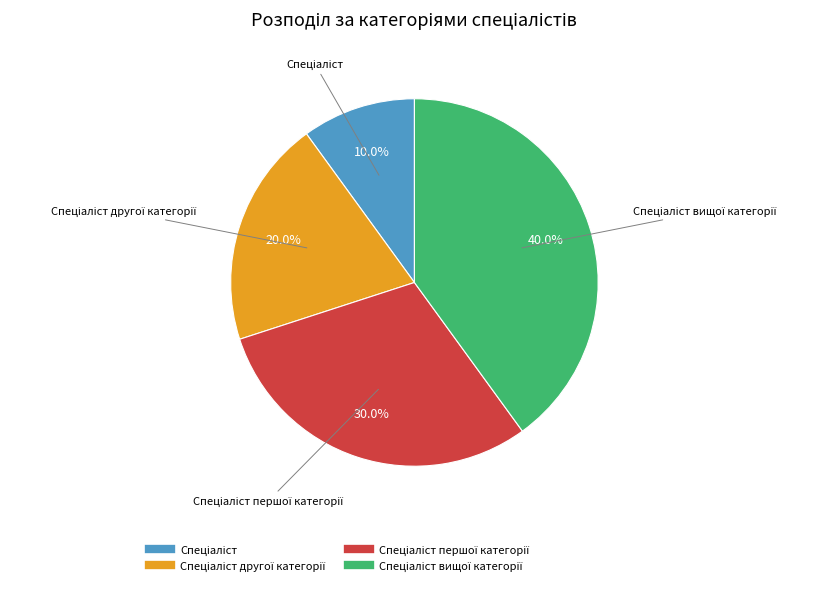

Is there a majority slice in this chart?

No